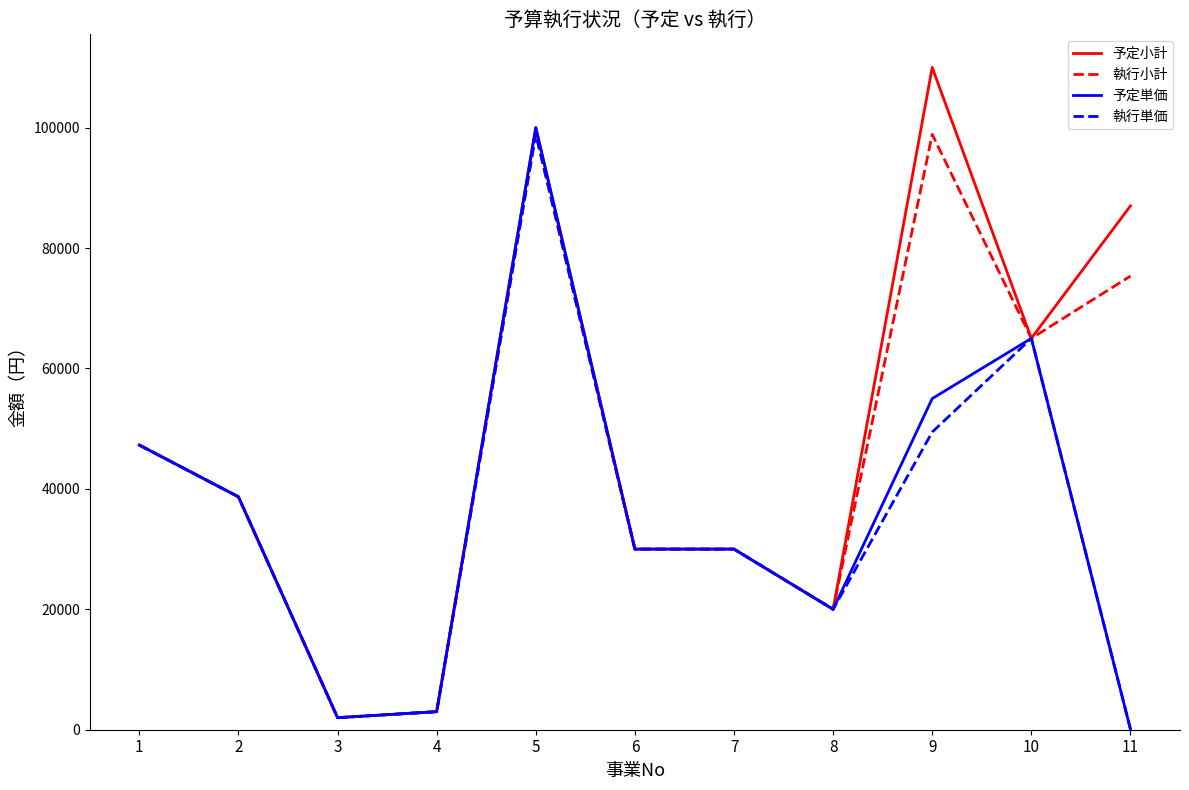

Where is 執行小計 nearest to the value 50485?

1